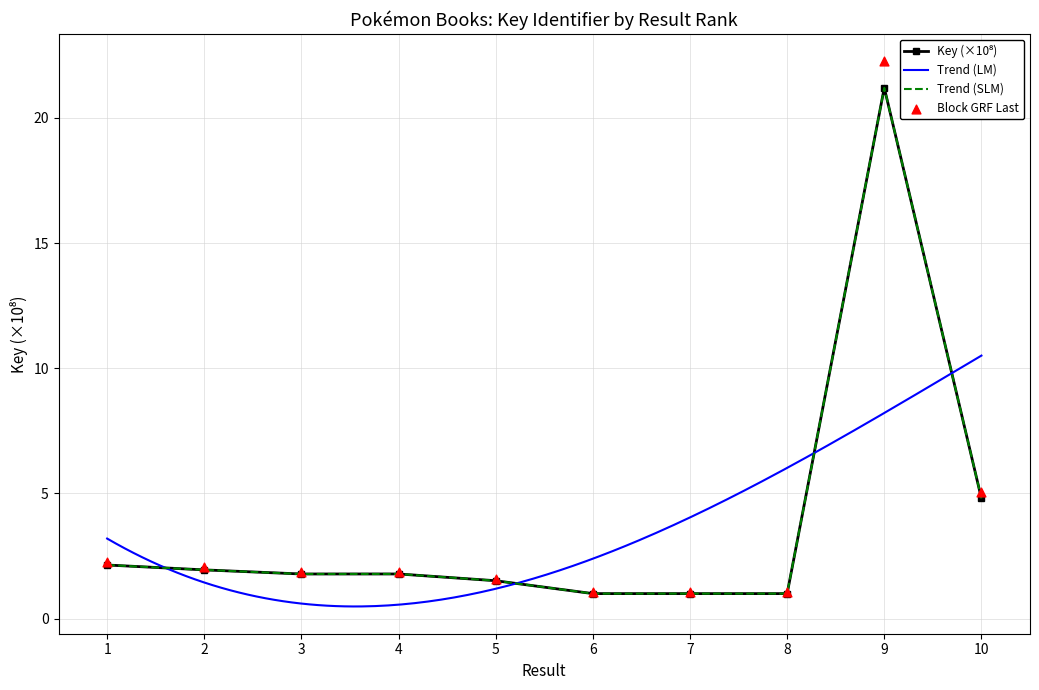

Between 10 and 6, which is larger?

10